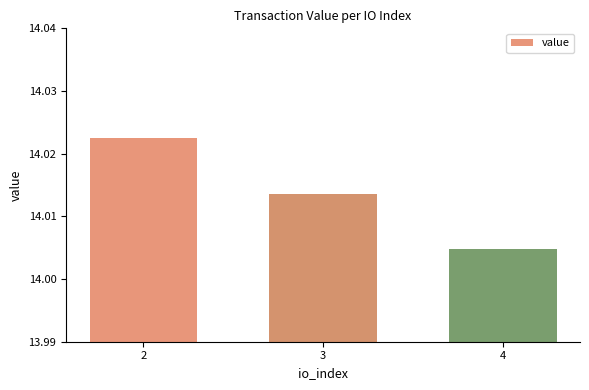

The chart shows a value of 9.1 at 4. True or false?

False